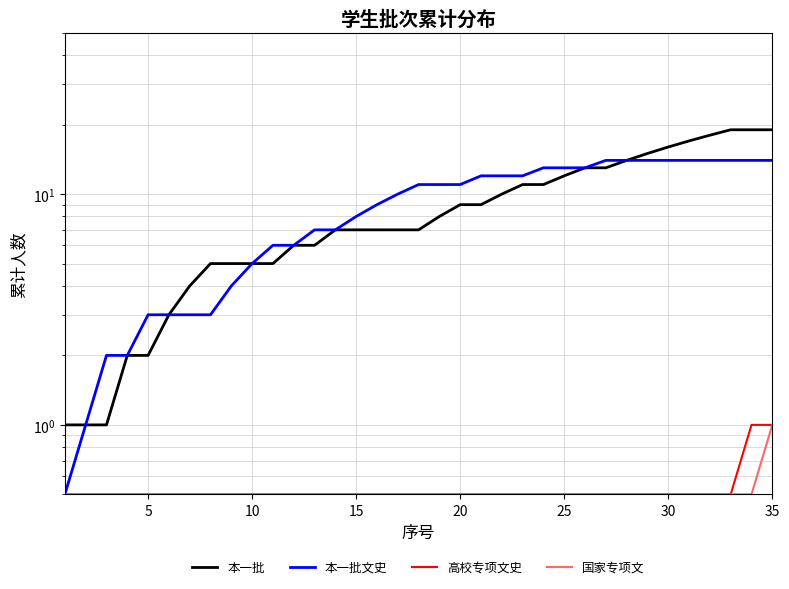

True or false: 本一批 and 高校专项文史 cross at least once.

False